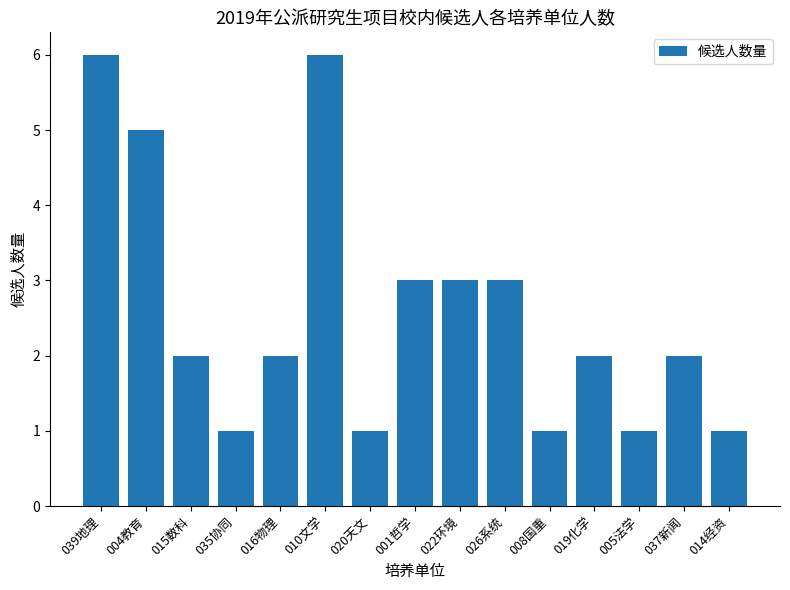

What is the maximum value shown in the chart?

6